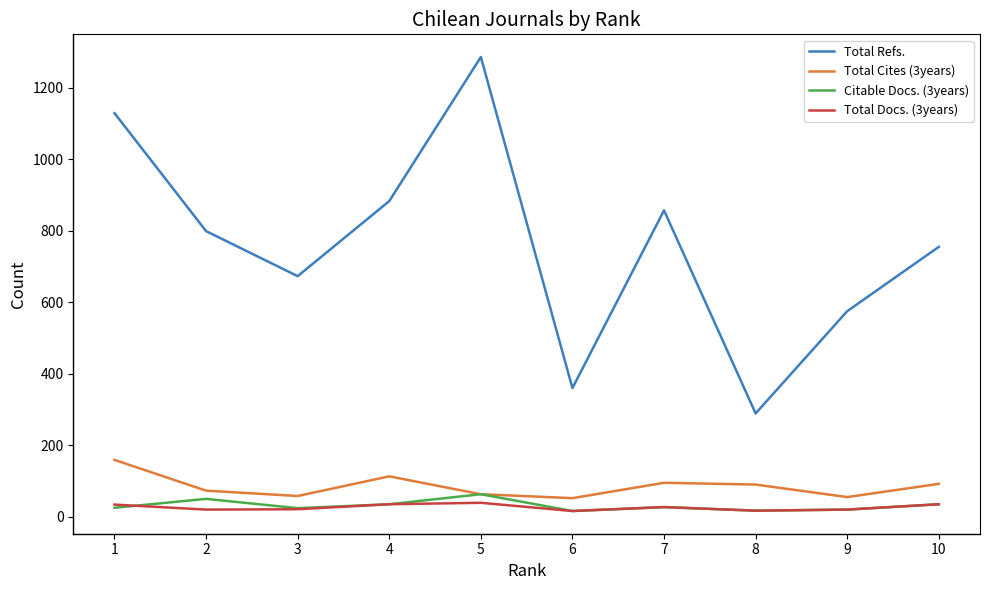

What is the difference between the maximum and second lowest values in the Citable Docs. (3years) series?

46